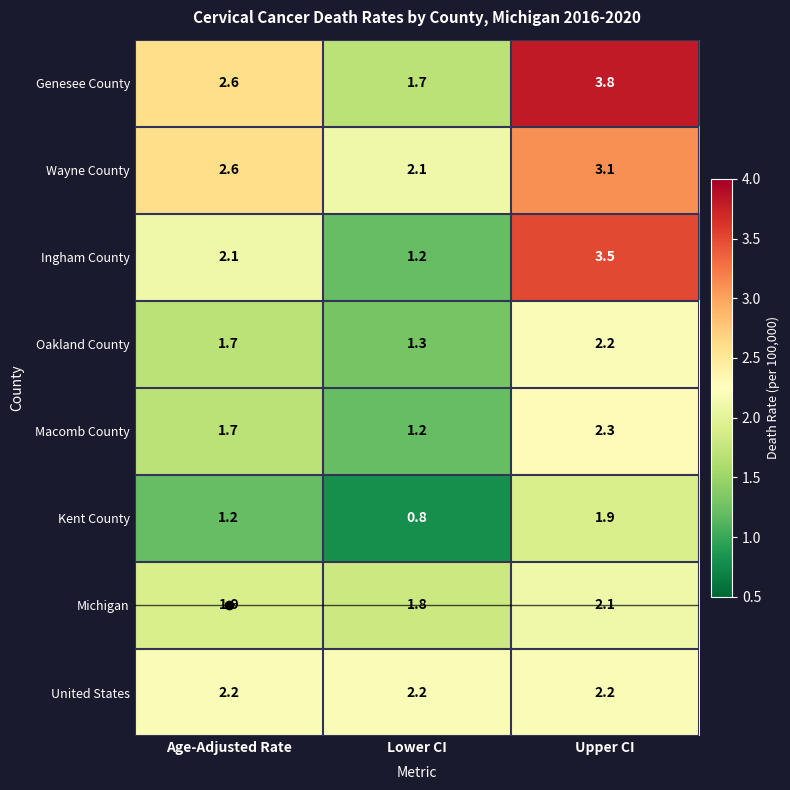

Which series has the largest range (max minus min)?

Ingham County